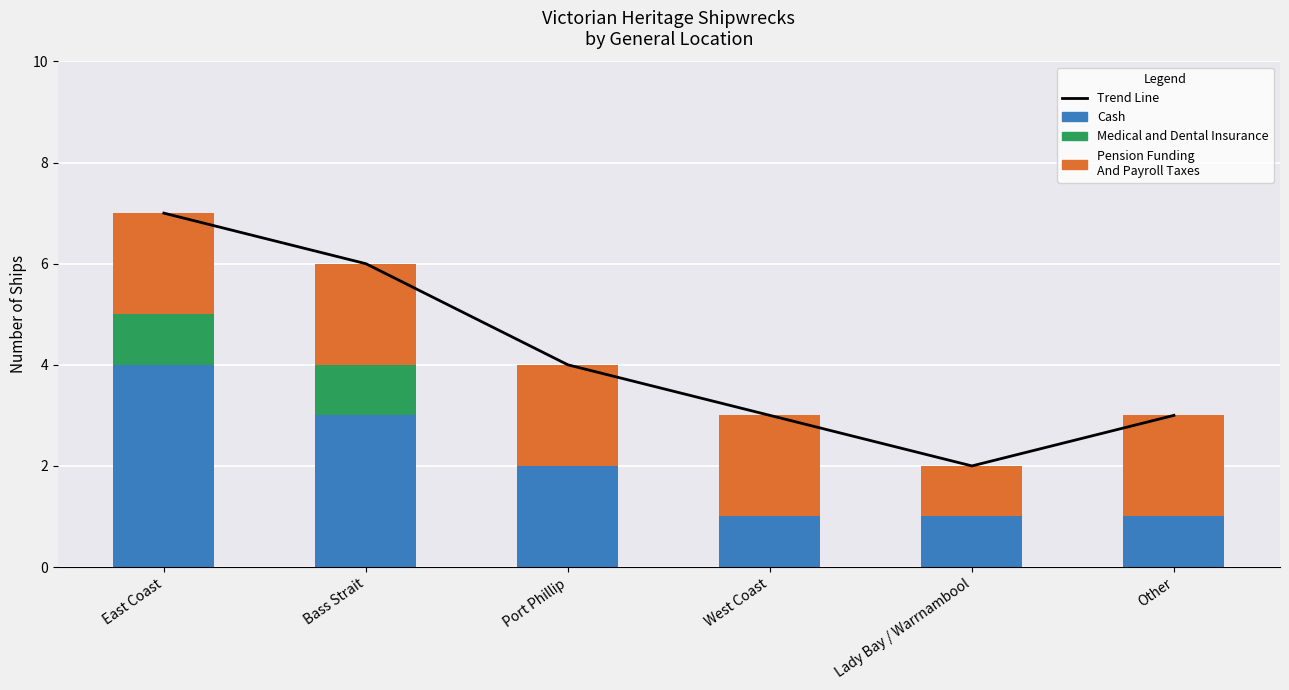

What is the value of the Additional Entries bar at the 4th from the left?

2